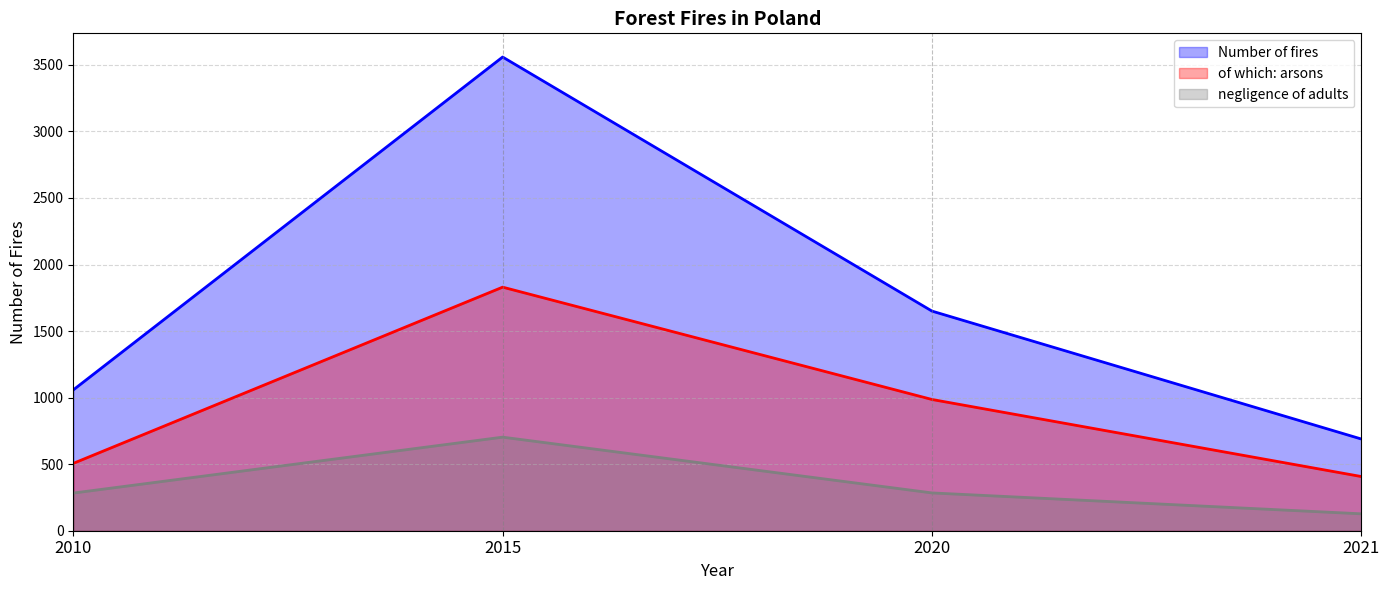

What is the spread (max minus min) of values at 2020?

1366